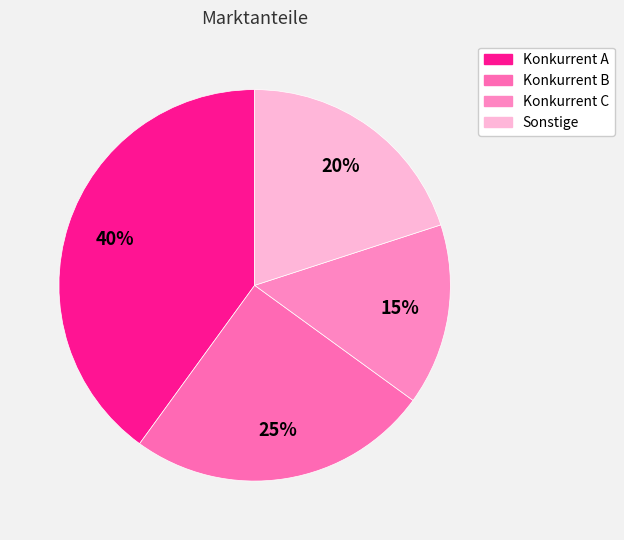

Is the sum of Konkurrent C and Konkurrent A greater than half?

Yes